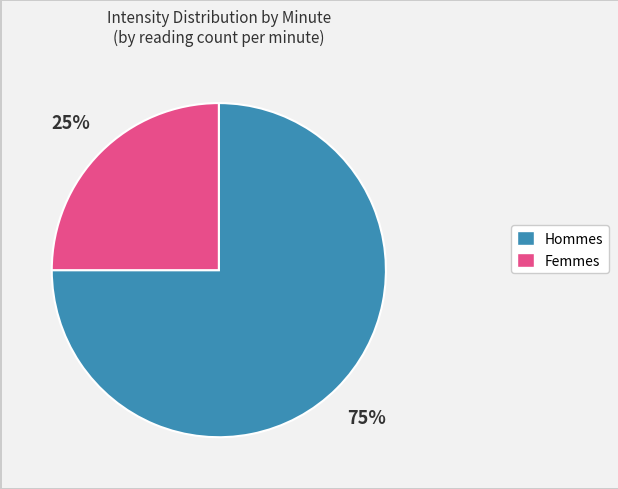

To the nearest percent, what is the average slice percentage?

50%